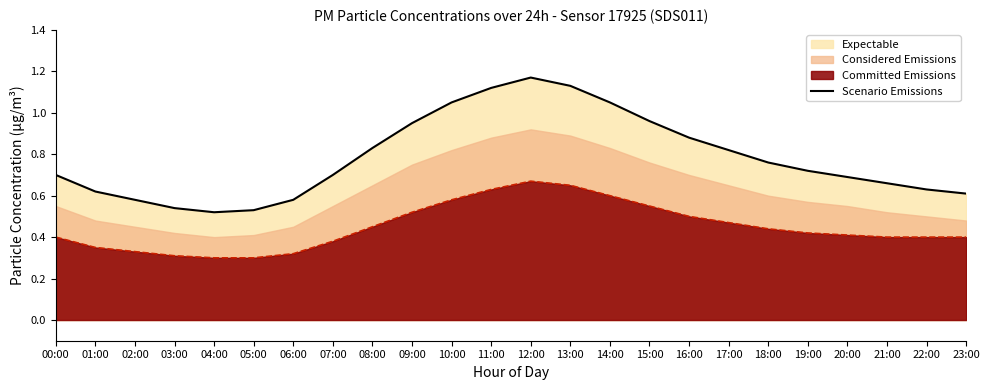

The value at 22:00 is 1.0. True or false?

False